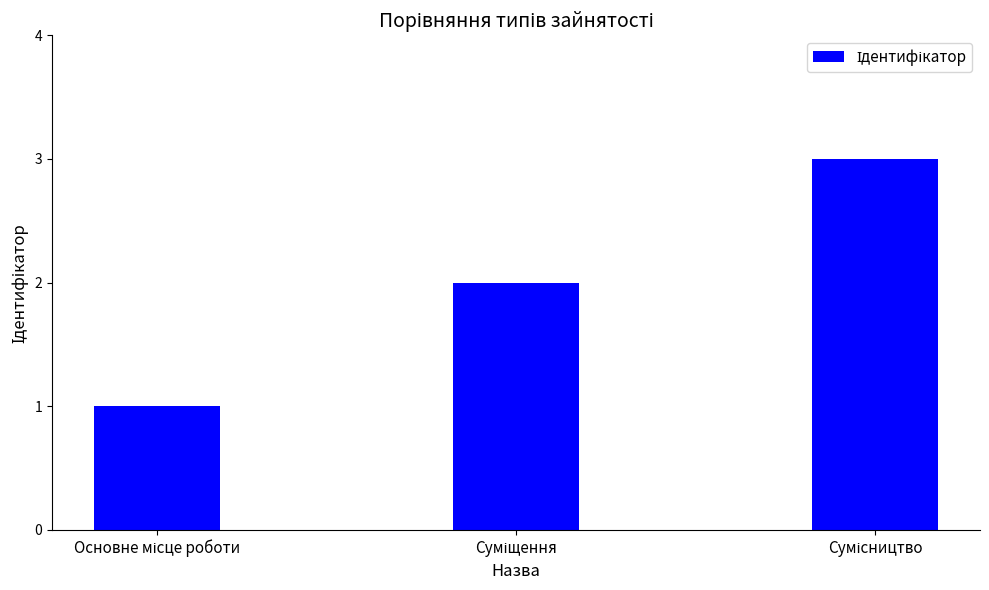

What is the sum of all values?

6